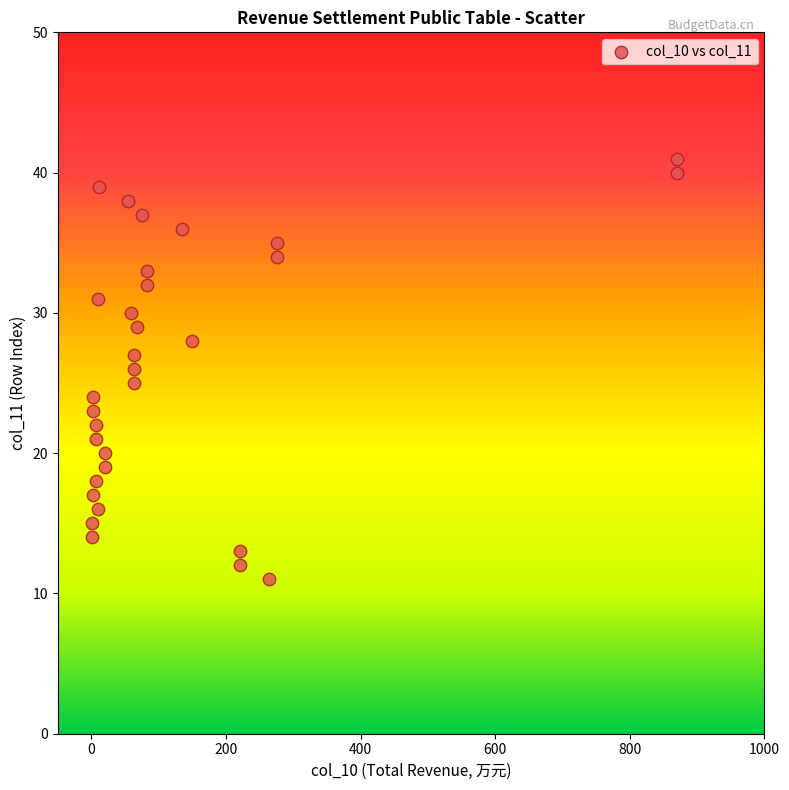

What is the range of Y values (max minus min)?

30